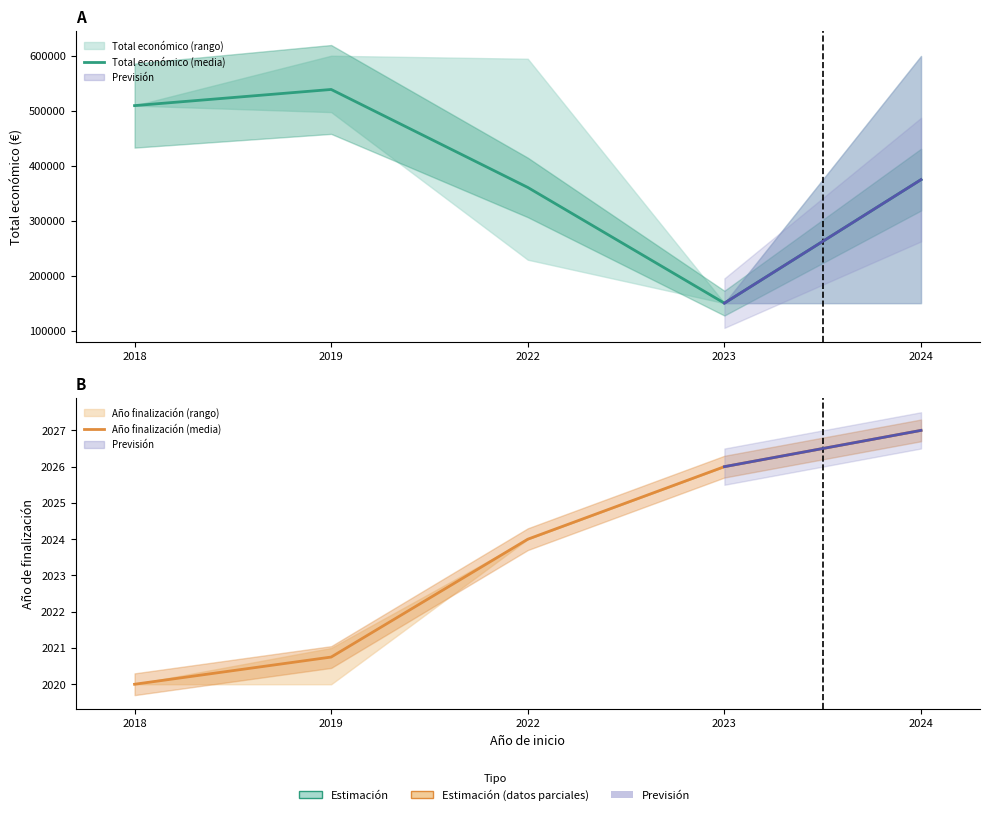

Does the chart have visible grid lines?

No